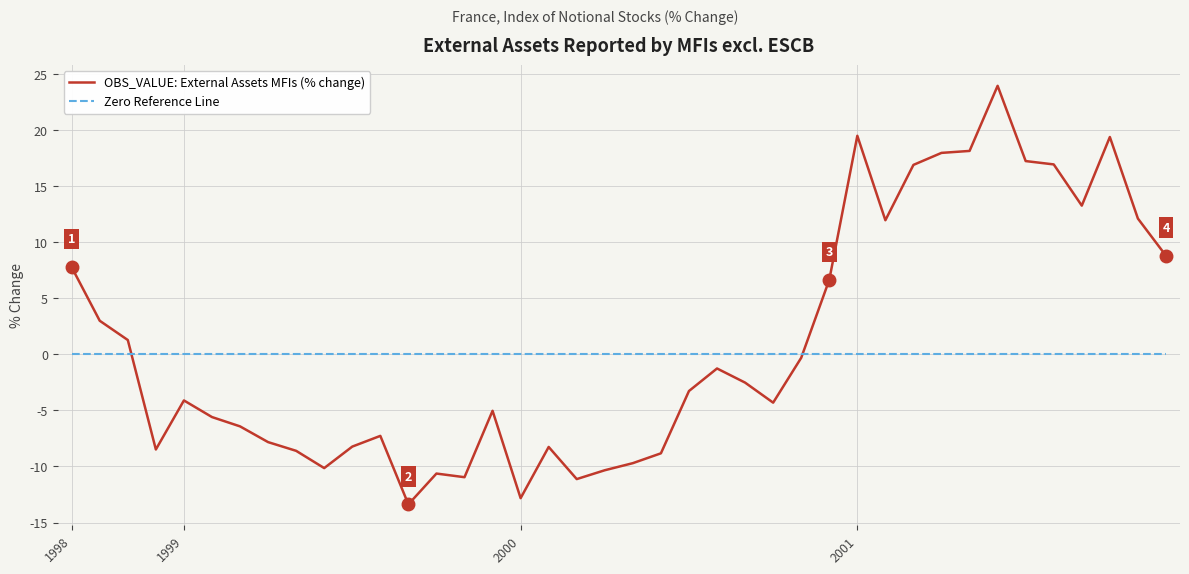

Which series ends up on top after the final intersection of OBS_VALUE: External Assets MFIs (% change) and Zero Reference Line?

OBS_VALUE: External Assets MFIs (% change)